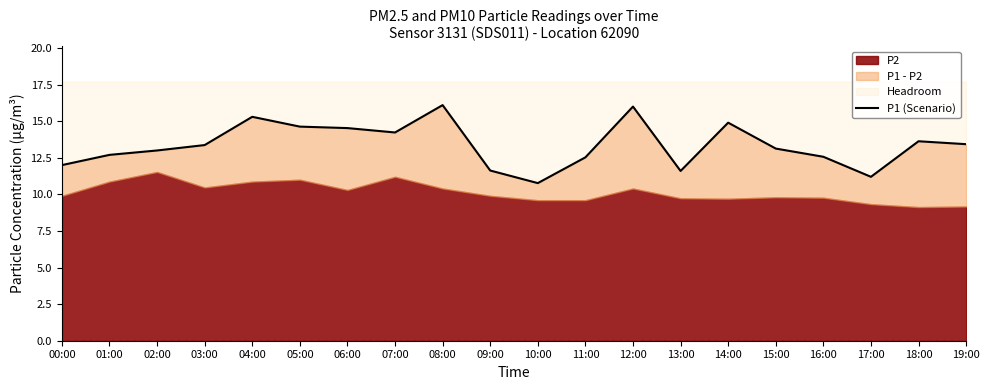

At which label does the data first exceed 13?

03:00